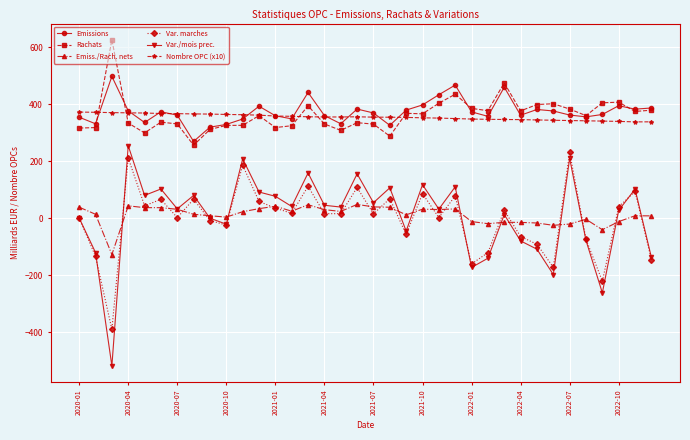

True or false: Var. marches and Rachats intersect in this chart.

False